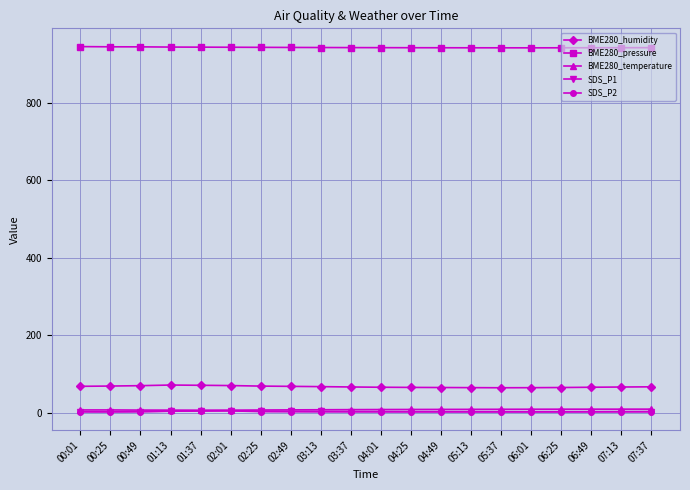

Does the chart display data point markers on the line(s)?

Yes